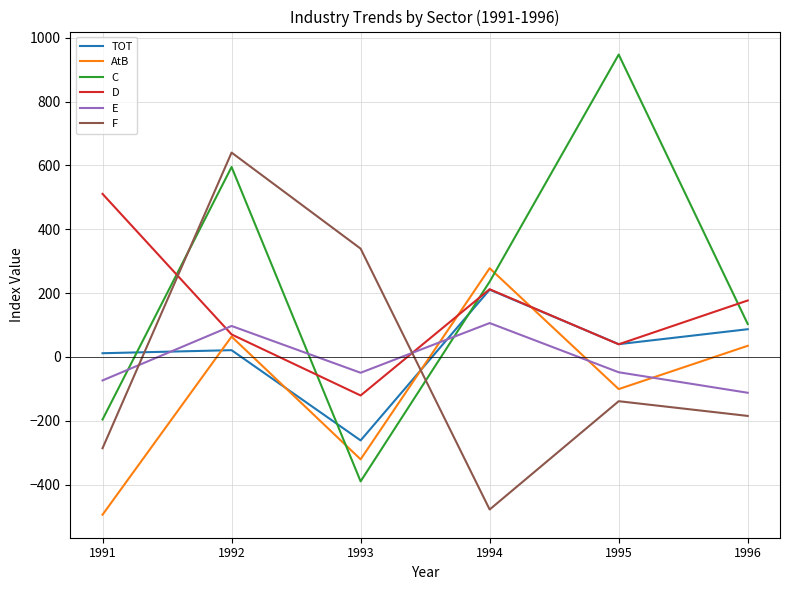

What are all the series names shown in the legend?

TOT, AtB, C, D, E, F